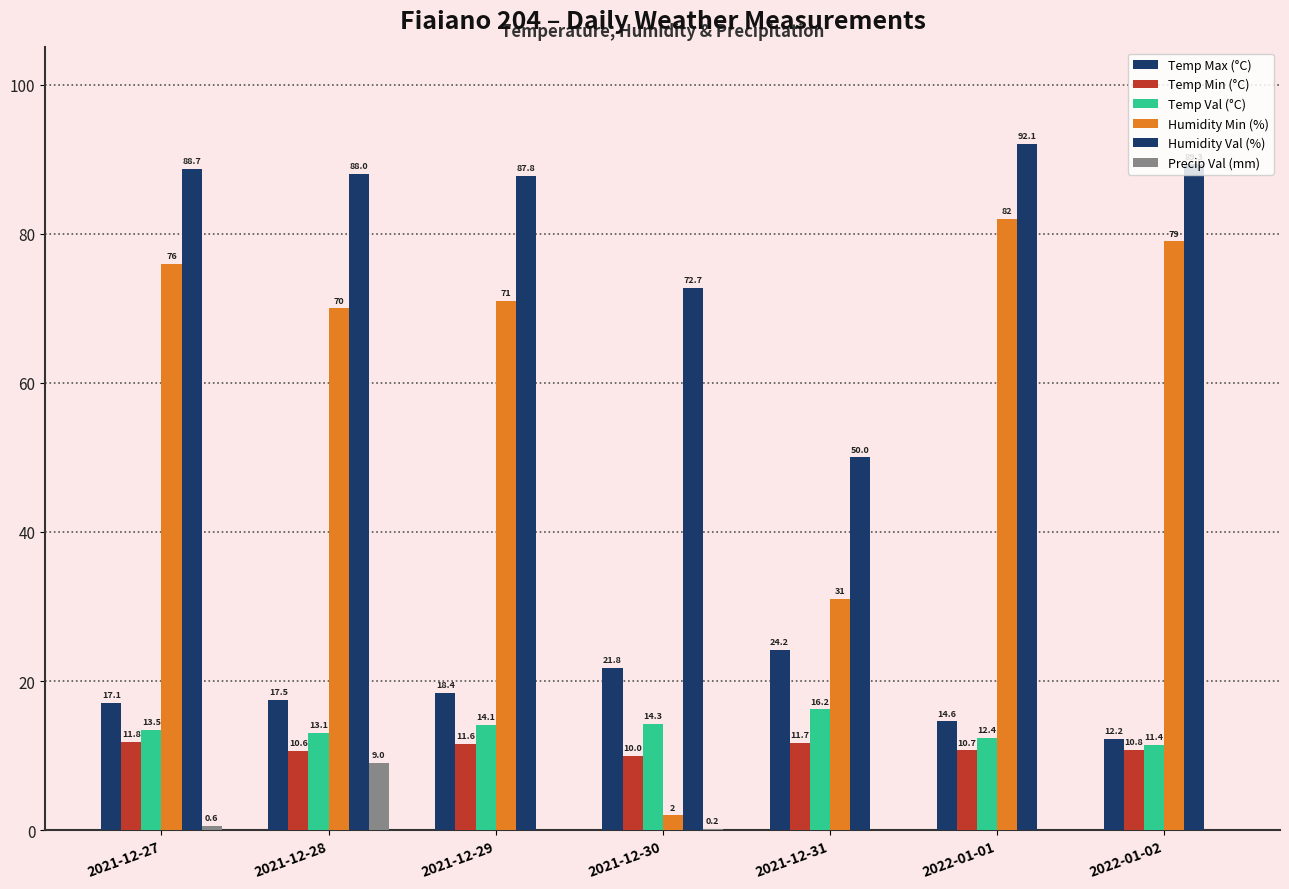

List the series in order of their peak value, lowest first.

Precip Val (mm), Temp Min (°C), Temp Val (°C), Temp Max (°C), Humidity Min (%), Humidity Val (%)